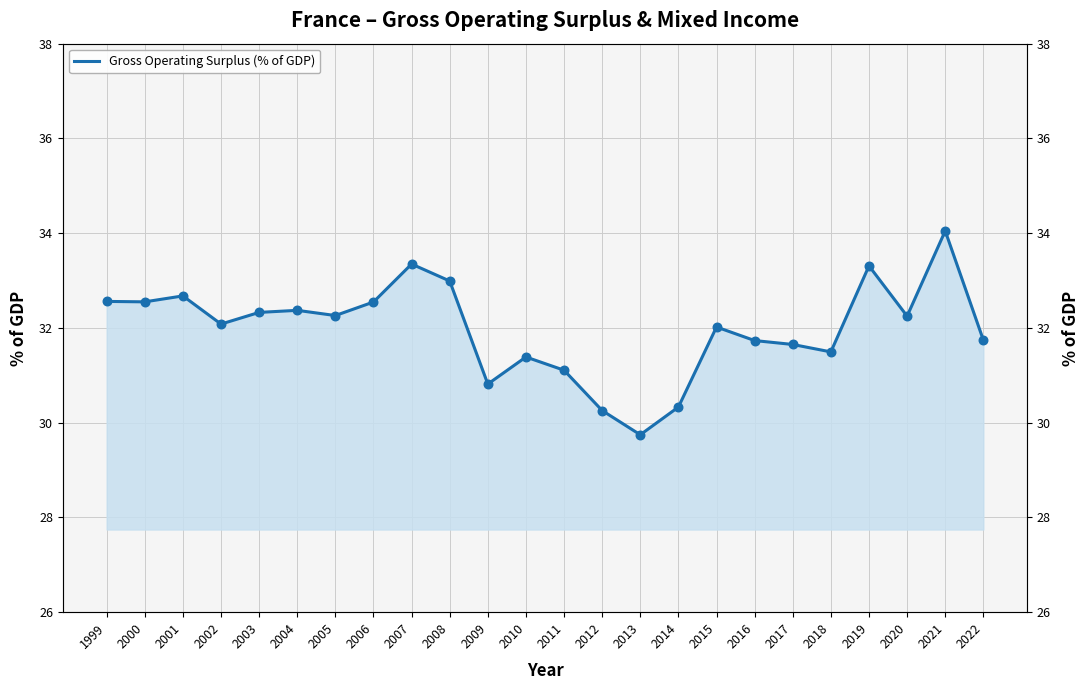

What is the change in value from 2005 to 2007?

+1.1